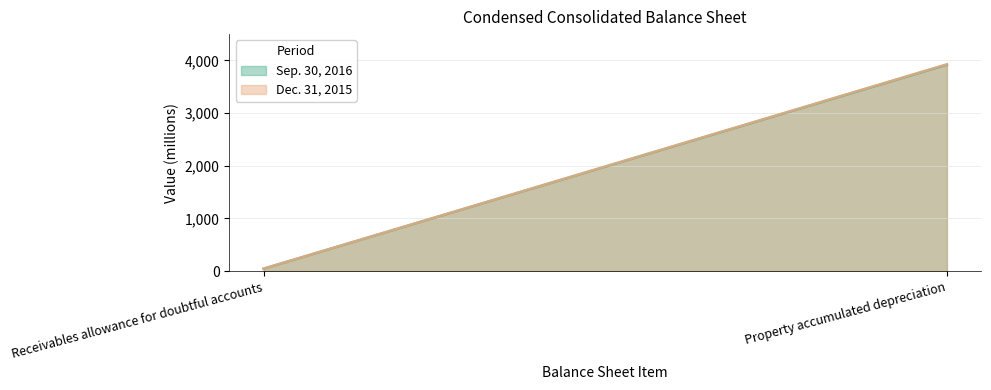

Which series changed the most between Receivables allowance for doubtful accounts and Property accumulated depreciation?

Dec. 31, 2015